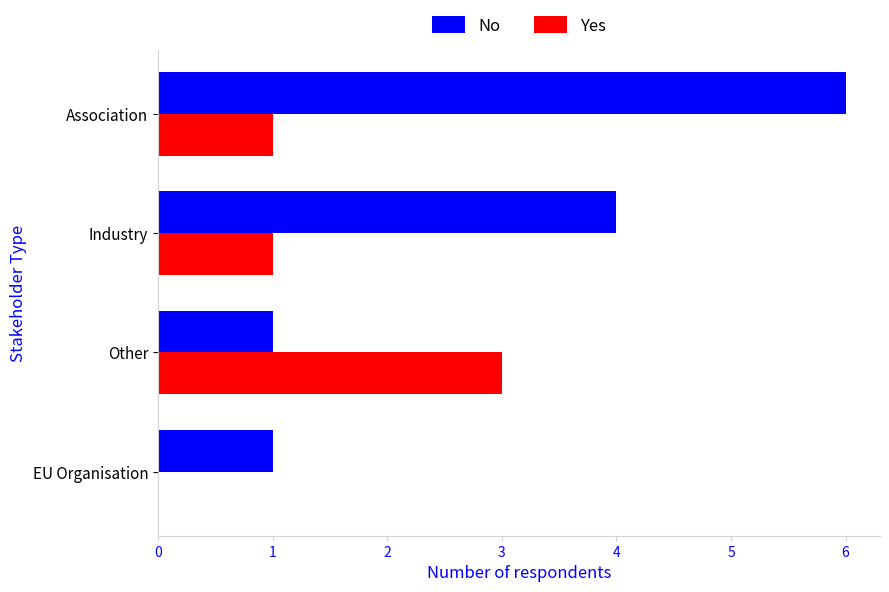

The value of No at Industry is 2. True or false?

False